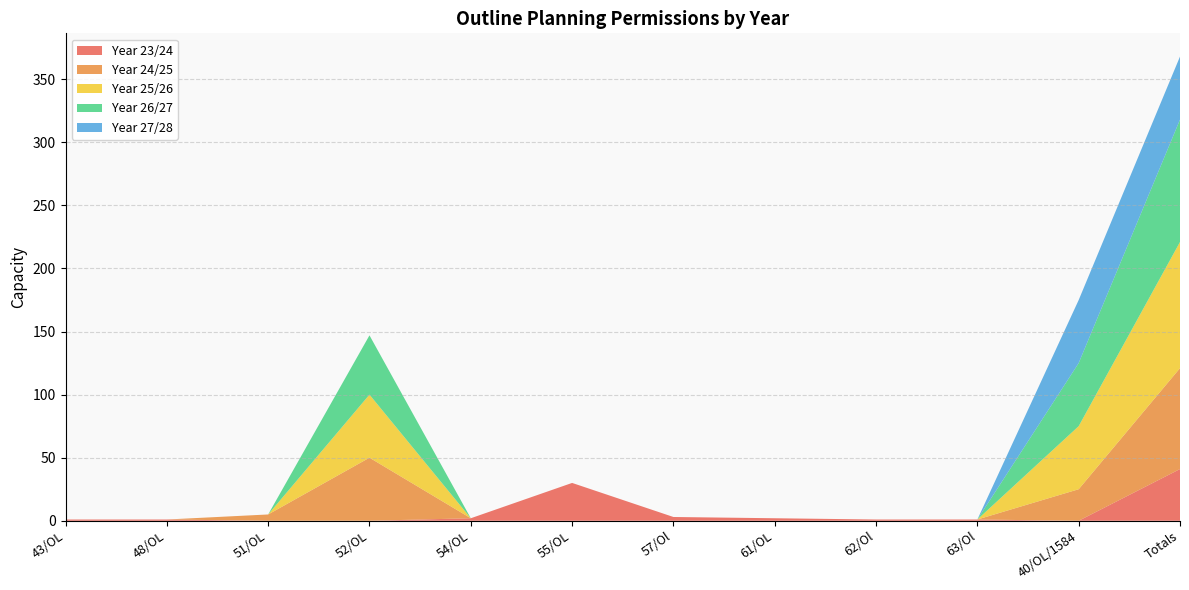

Reading left to right, what are all the values shown in this chart?

Year 23/24: 1	1	0	0	2	30	3	2	1	1	0	41
Year 24/25: 0	0	5	50	0	0	0	0	0	0	25	80
Year 25/26: 0	0	0	50	0	0	0	0	0	0	50	100
Year 26/27: 0	0	0	47	0	0	0	0	0	0	50	97
Year 27/28: 0	0	0	0	0	0	0	0	0	0	50	50